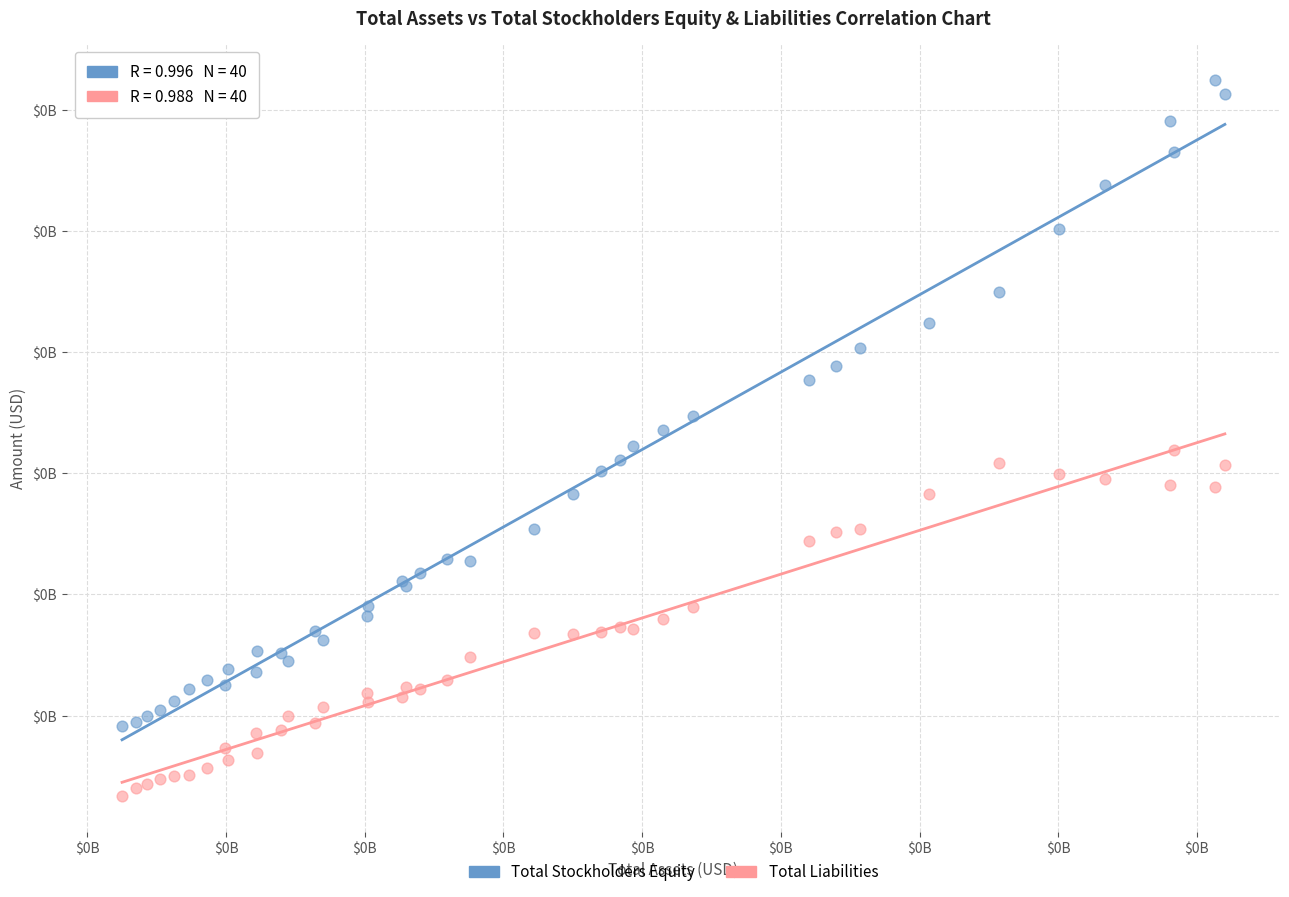

Which series contains the lowest Y value?

Total Liabilities